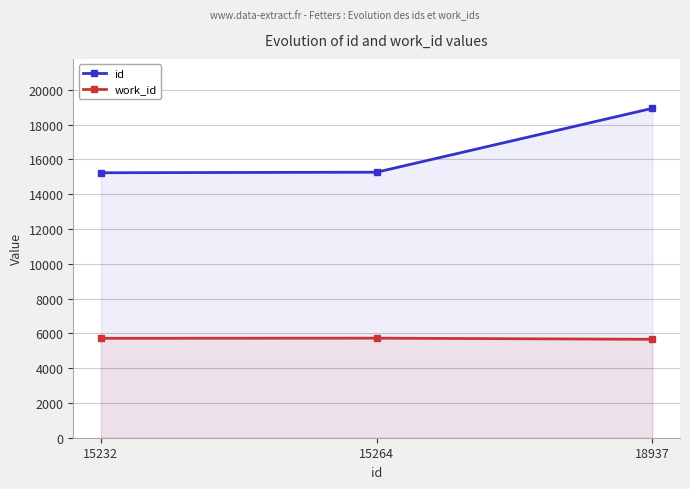

Rank the series at 18937 from lowest to highest value.

work_id, id